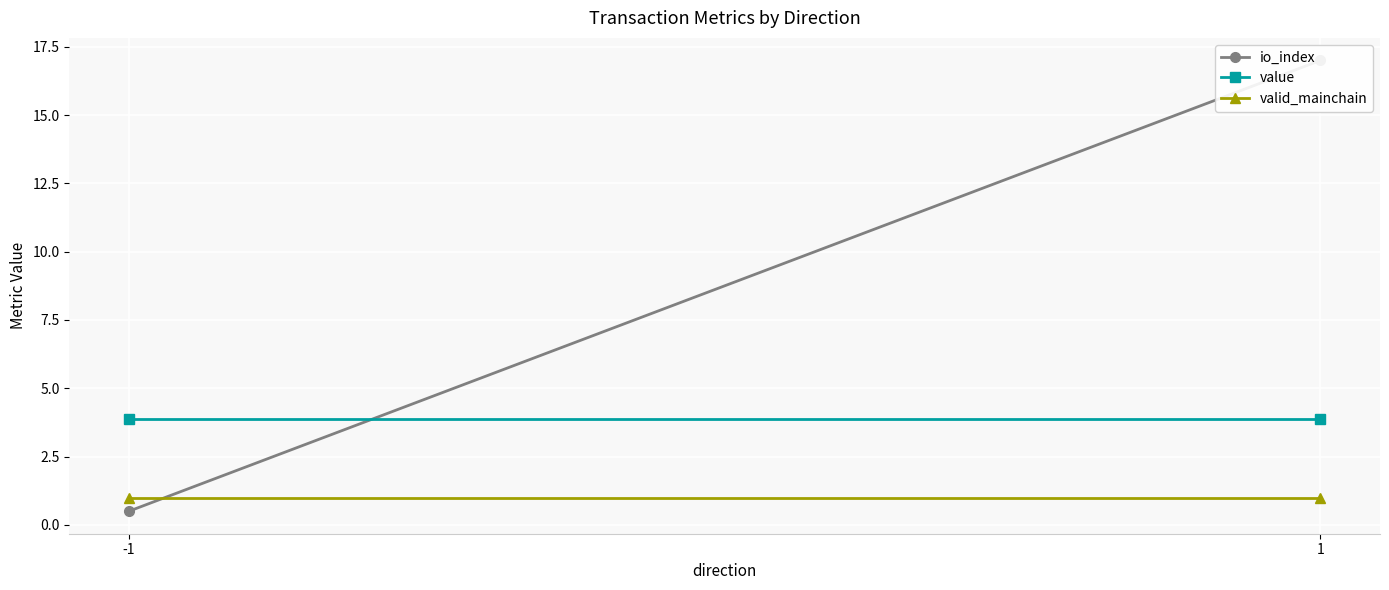

List the series in order of their peak value, lowest first.

valid_mainchain, value, io_index